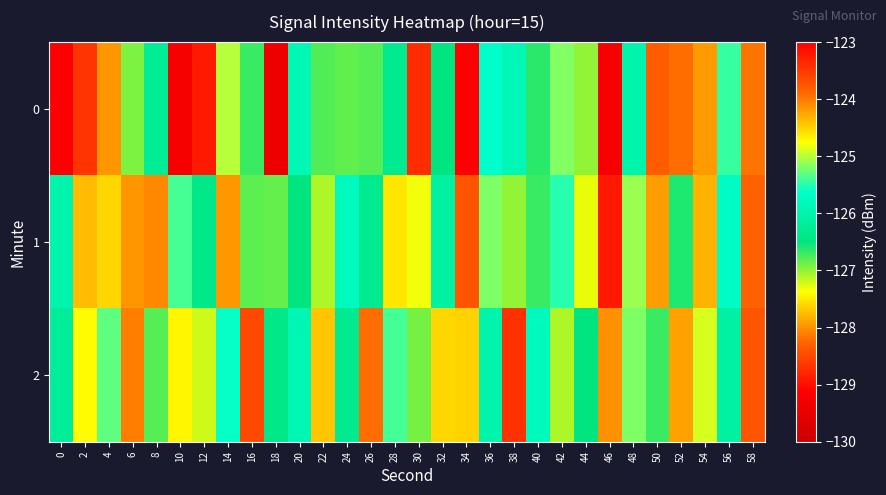

What is the greatest value displayed?

-123.4